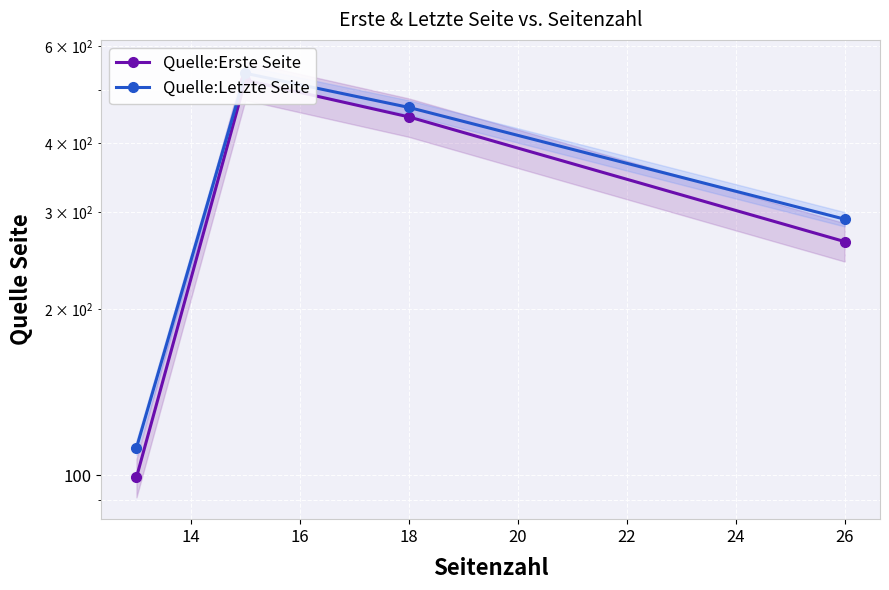

The value of Quelle:Erste Seite at 18 is 655. True or false?

False